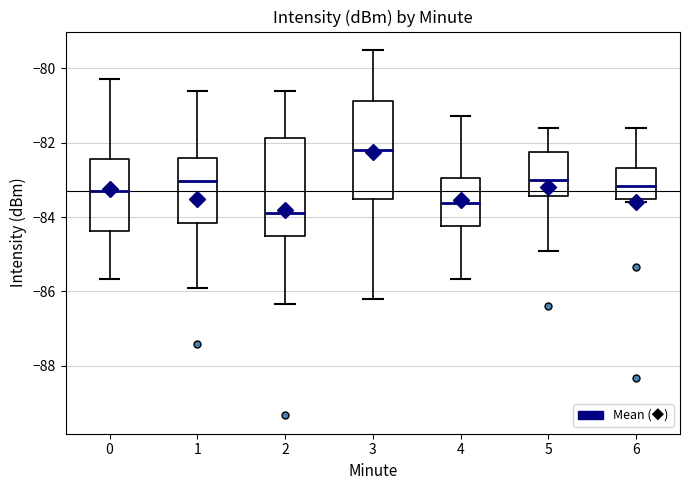

Reading left to right, read every box against the y-axis: the position of its median line, the range the box covers, and the ends of its whiskers. The values are not printed on the chart, so give them approximately, as read against the axis.

0: median -83.4, box -84.4 to -82.4, whiskers -85.6 to -80.2
1: median -83.0, box -84.2 to -82.4, whiskers -86.0 to -80.6
2: median -83.8, box -84.4 to -81.8, whiskers -86.4 to -80.6
3: median -82.2, box -83.6 to -80.8, whiskers -86.2 to -79.6
4: median -83.6, box -84.2 to -83.0, whiskers -85.6 to -81.2
5: median -83.0, box -83.4 to -82.2, whiskers -85.0 to -81.6
6: median -83.2, box -83.6 to -82.6, whiskers -83.6 (just below the box's lower edge) to -81.6